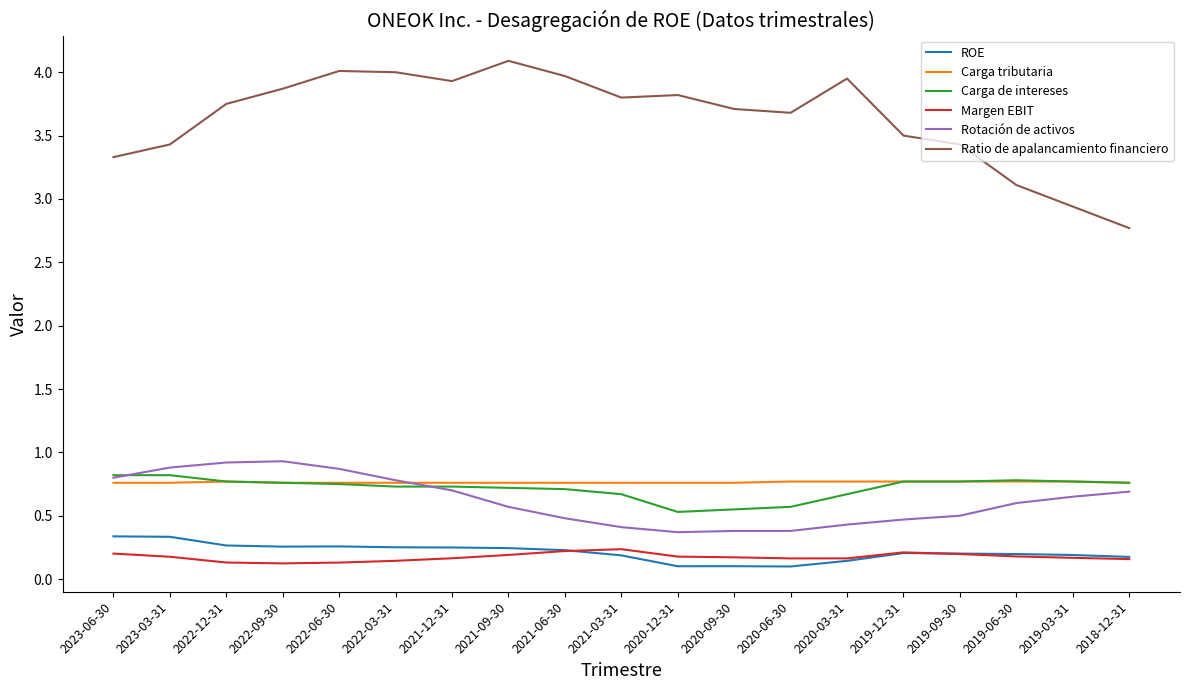

What is the total value across all series at 2021-03-31?

6.1